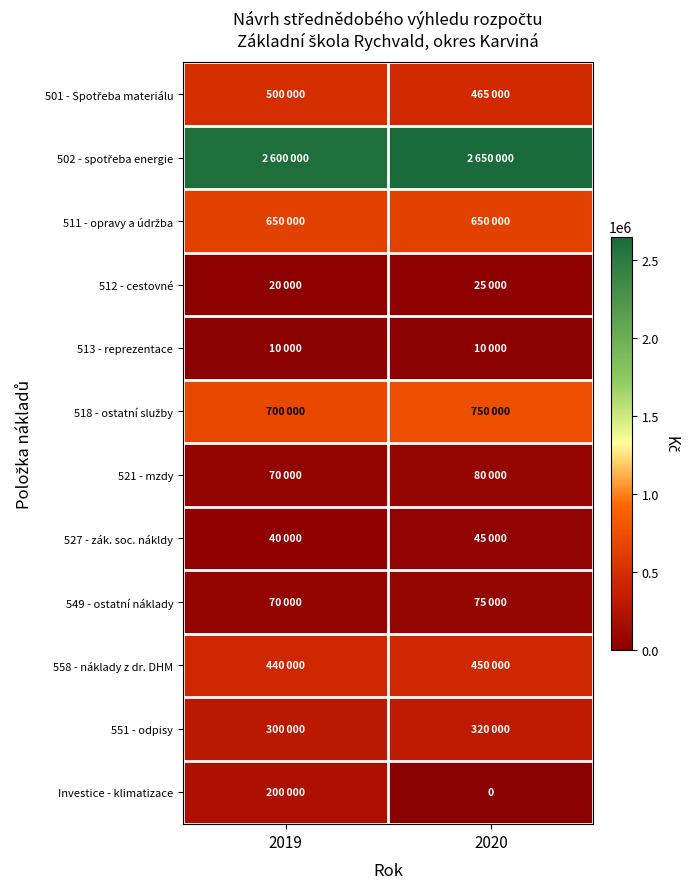

List the series in order of their peak value, lowest first.

513 - reprezentace, 512 - cestovné, 527 - zák. soc. nákldy, 549 - ostatní náklady, 521 - mzdy, Investice - klimatizace, 551 - odpisy, 558 - náklady z dr. DHM, 501 - Spotřeba materiálu, 511 - opravy a údržba, 518 - ostatní služby, 502 - spotřeba energie